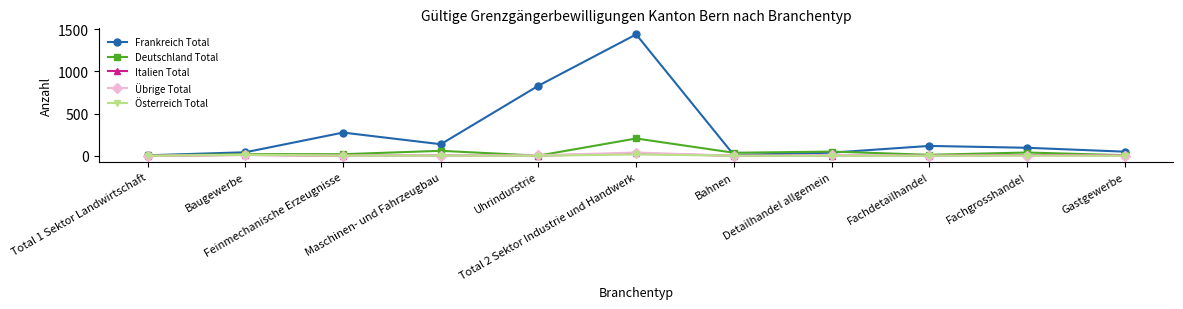

True or false: Deutschland Total has a value of 50 at Detailhandel allgemein.

True